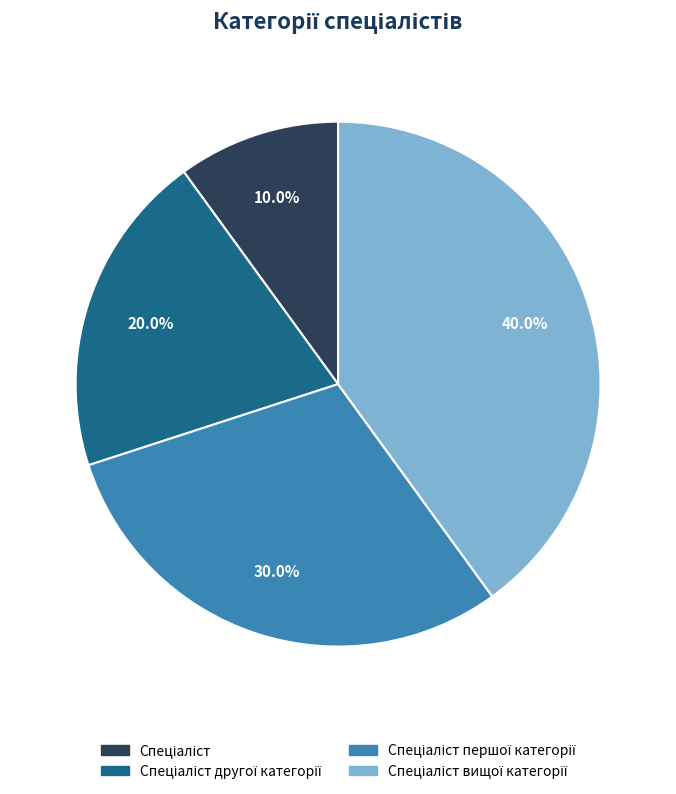

Is there any slice that represents more than half of the pie?

No